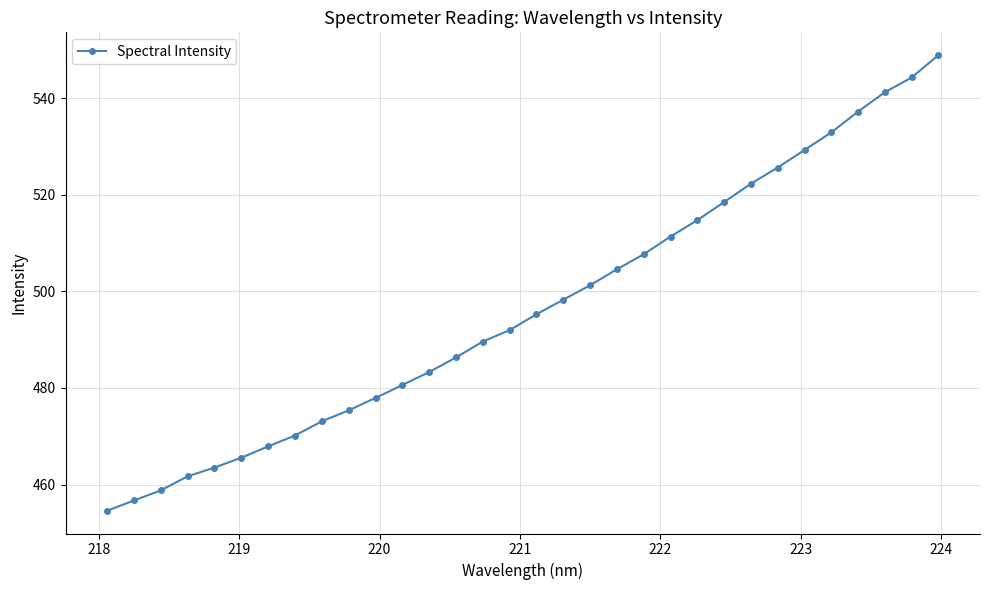

How many lines are shown in the chart?

1